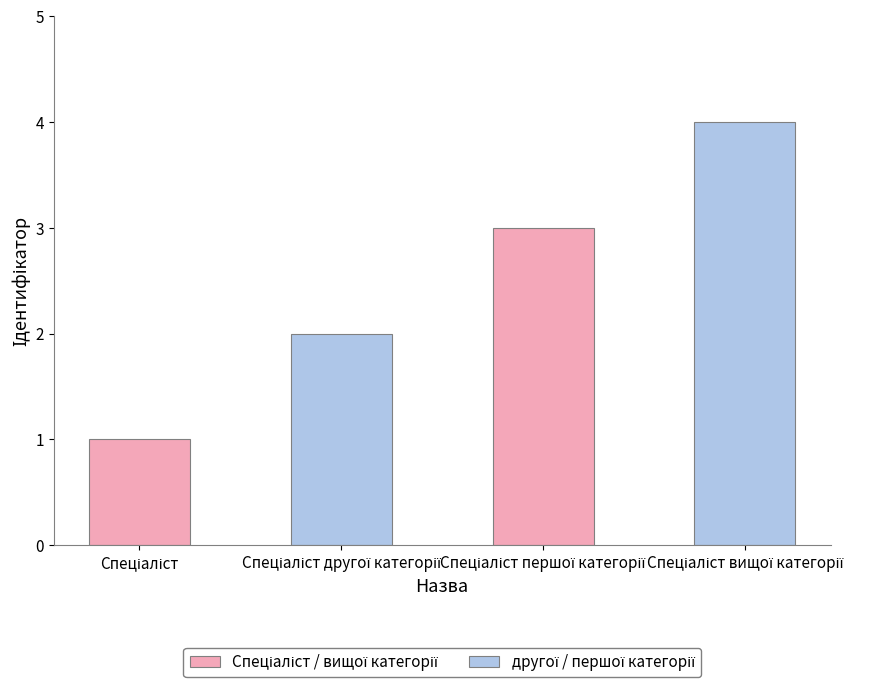

What is the difference between the maximum and minimum values?

3